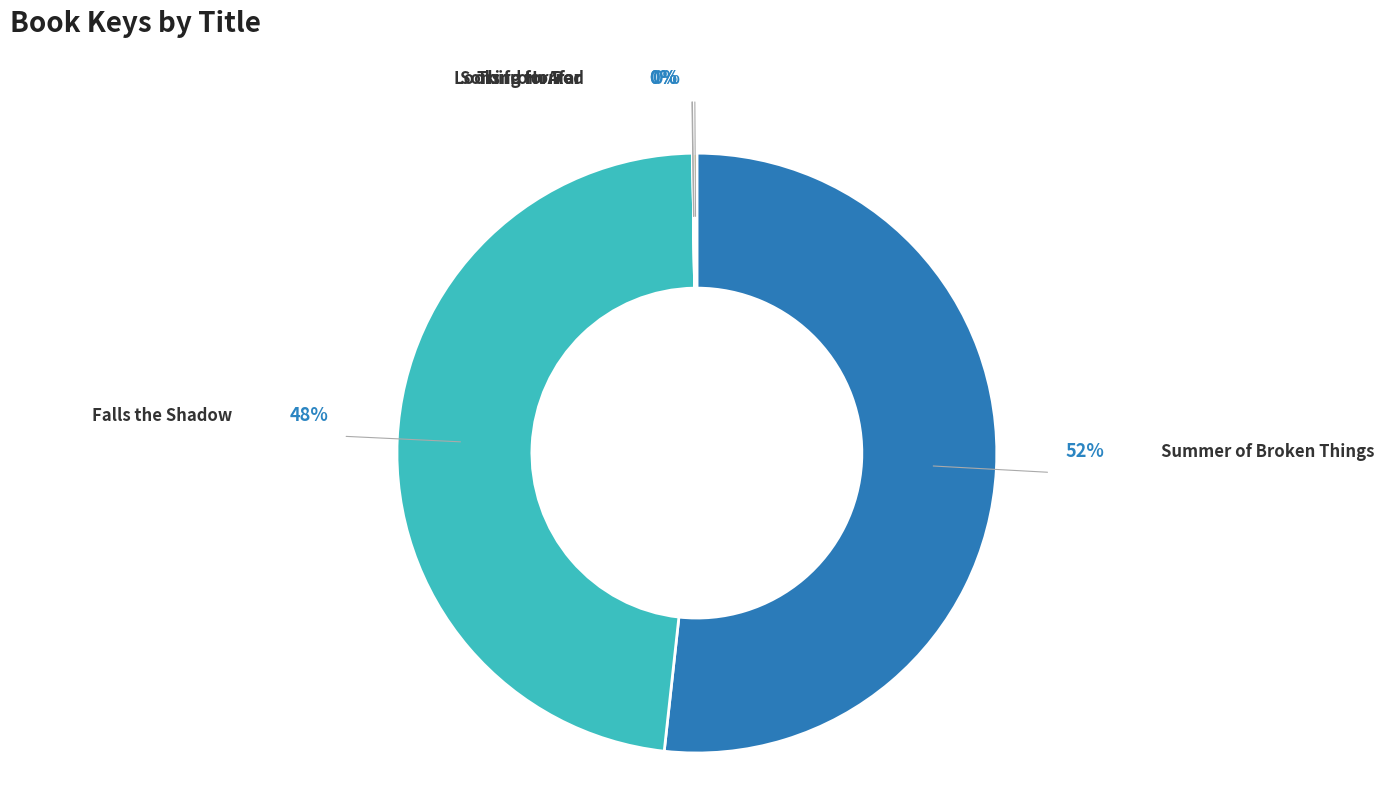

Which category has the smallest portion of the pie?

Third Horror